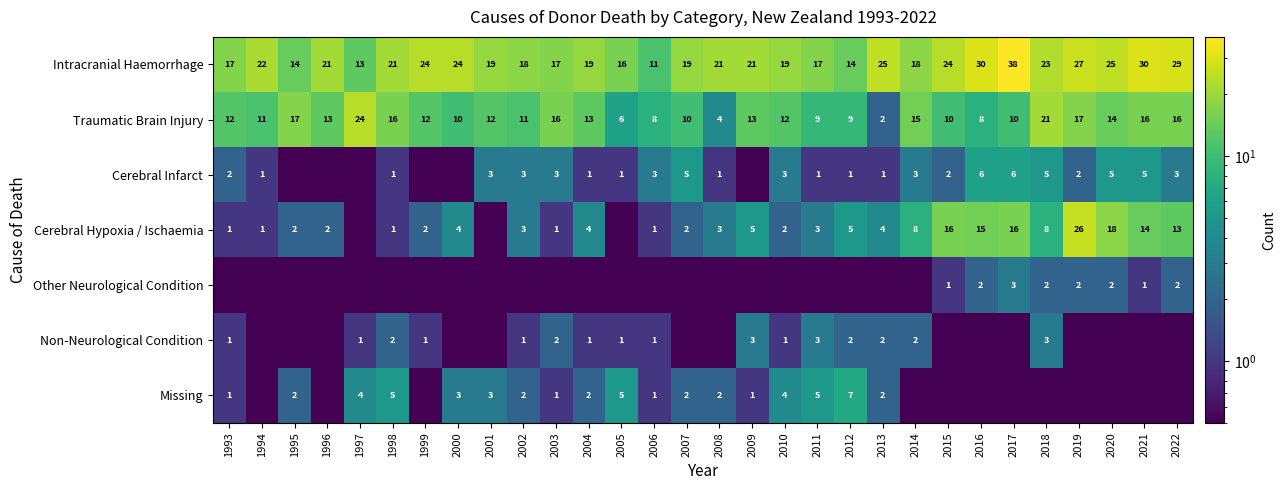

What is the sum of all Traumatic Brain Injury values?

367.0